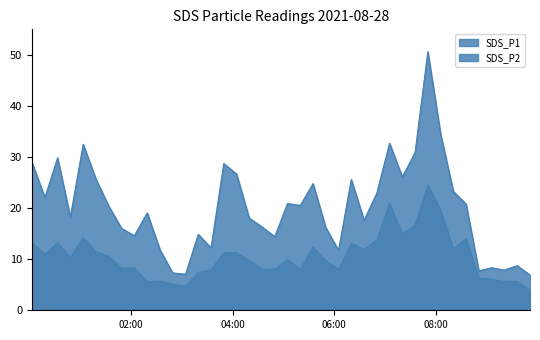

List the series in order of their peak value, highest first.

SDS_P1, SDS_P2